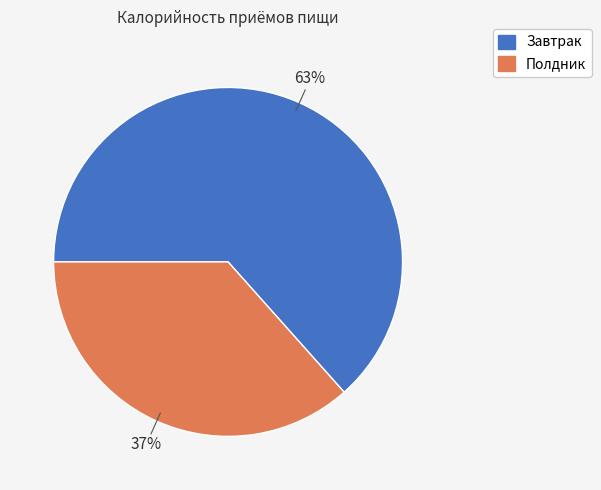

Do Завтрак and Полдник together represent more than half of the pie?

Yes